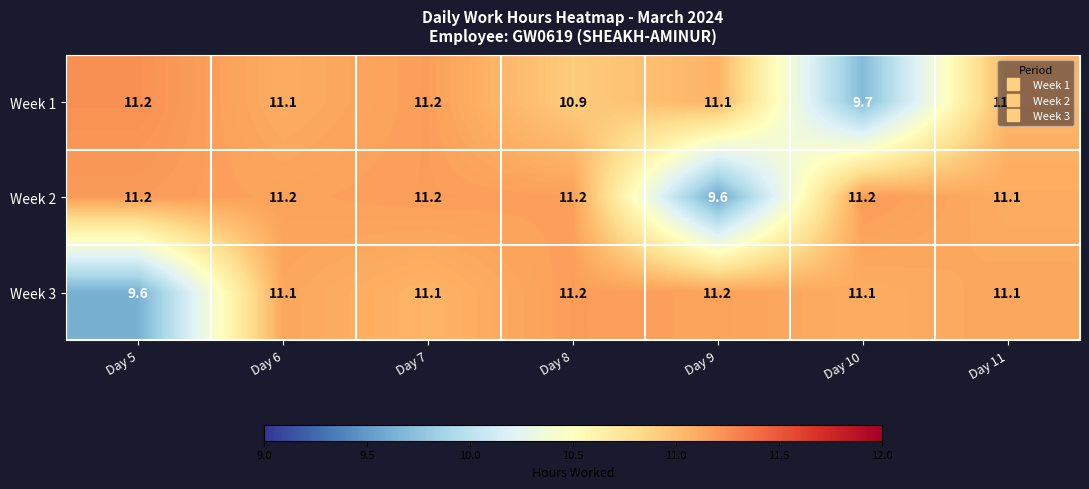

What is the difference between the highest and lowest values at Day 10?

1.5